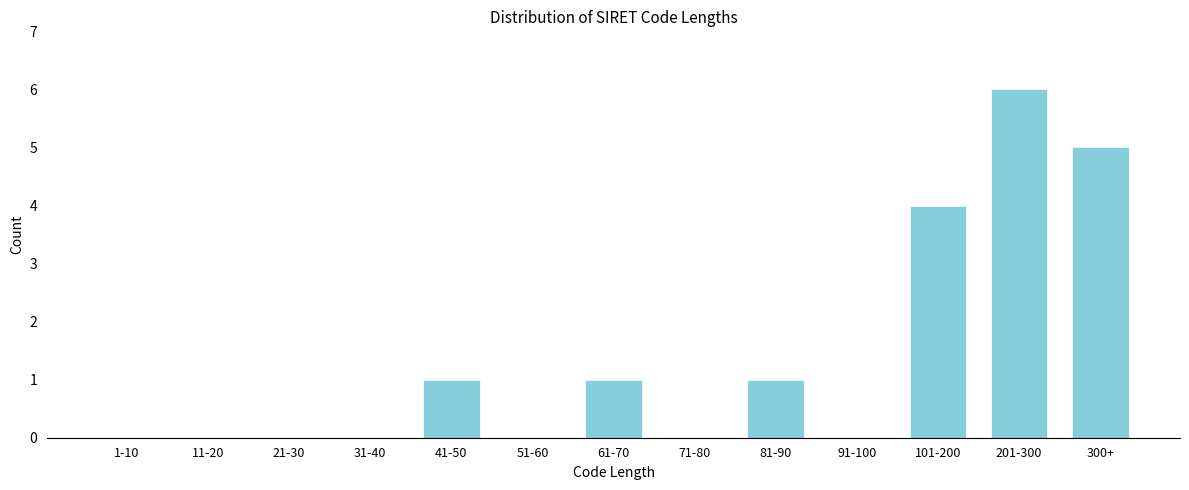

Reading right to left, transcribe all the data shown in this chart.

300+=5	201-300=6	101-200=4	91-100=0	81-90=1	71-80=0	61-70=1	51-60=0	41-50=1	31-40=0	21-30=0	11-20=0	1-10=0